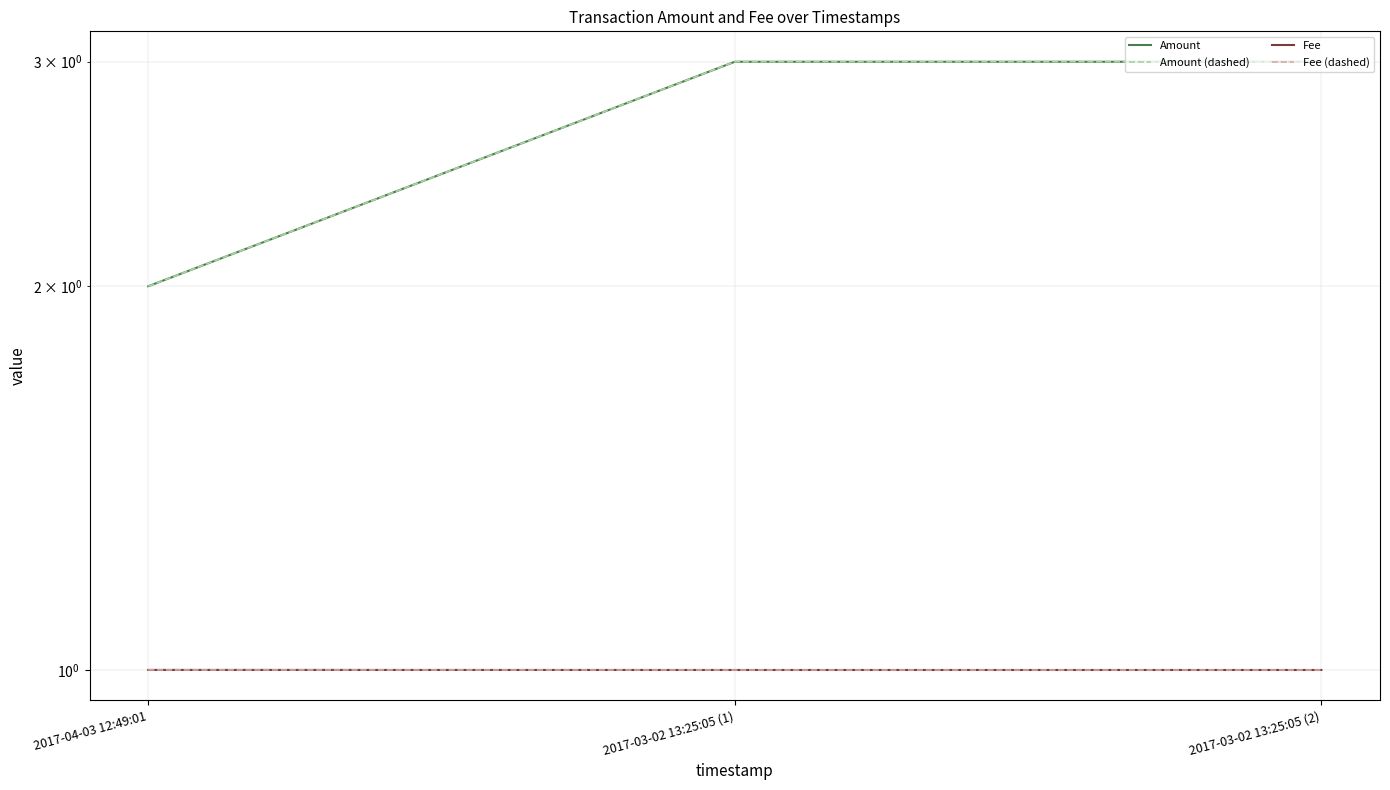

What is the lowest value of the Fee series?

1.0